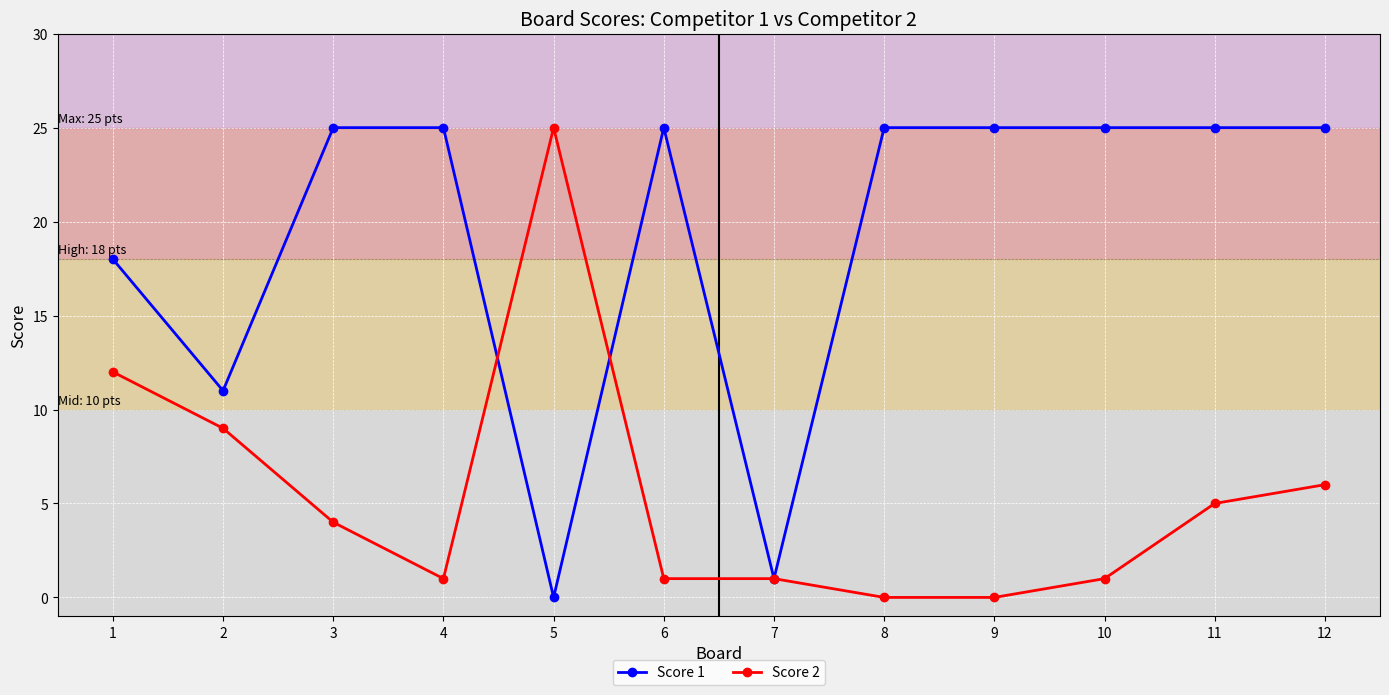

What is the difference between the Score 1 values at 1 and 8?

7